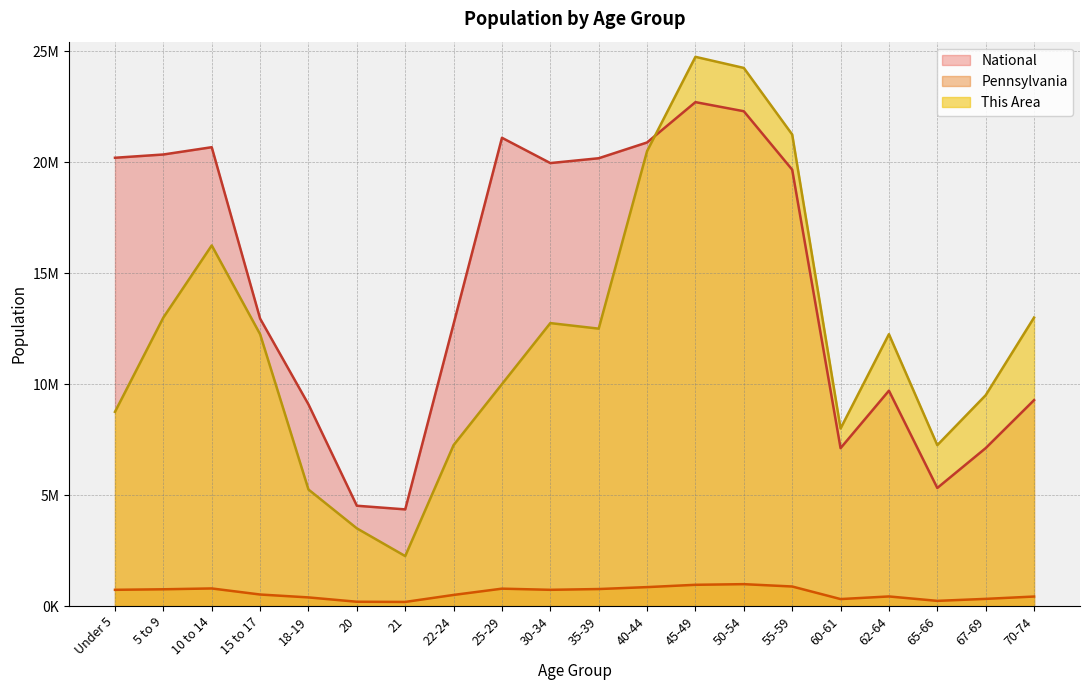

List the labels in order of National value, smallest first.

21, 20, 65-66, 60-61, 67-69, 18-19, 70-74, 62-64, 22-24, 15 to 17, 55-59, 30-34, 35-39, Under 5, 5 to 9, 10 to 14, 40-44, 25-29, 50-54, 45-49